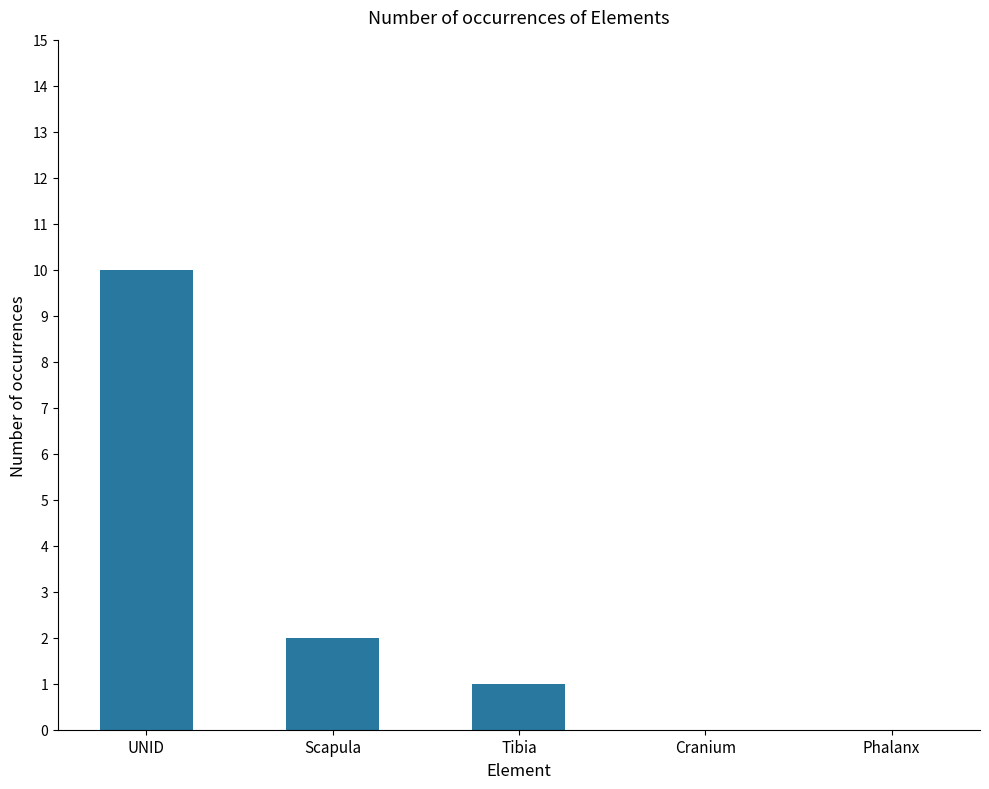

Reading left to right, list all the values displayed in this chart.

10	2	1	0	0